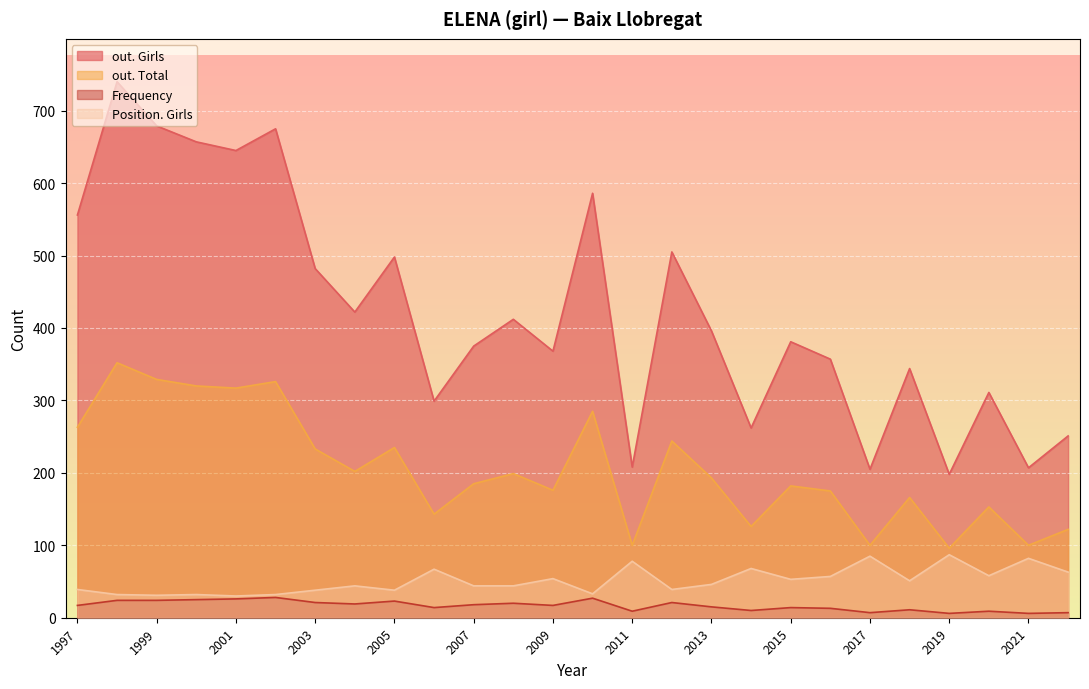

What is the maximum value shown in the chart?

740